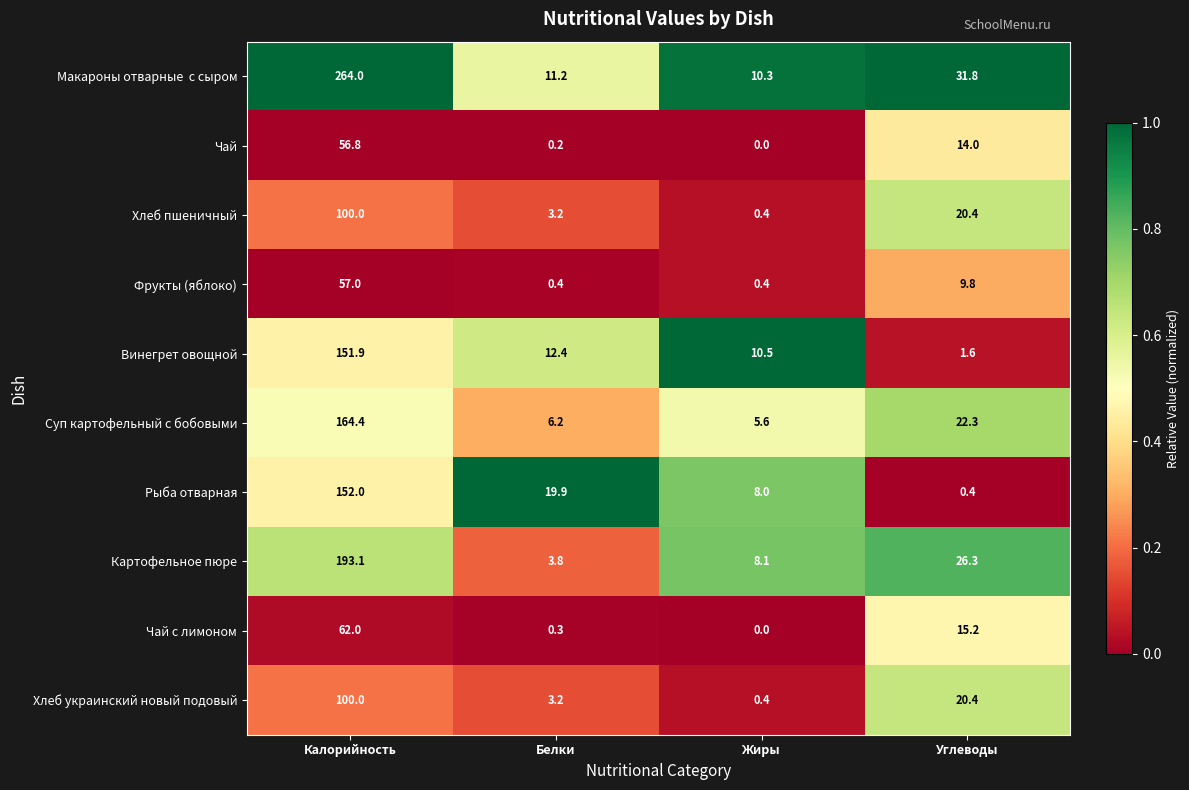

What is the spread (max minus min) of values at Углеводы?

31.4